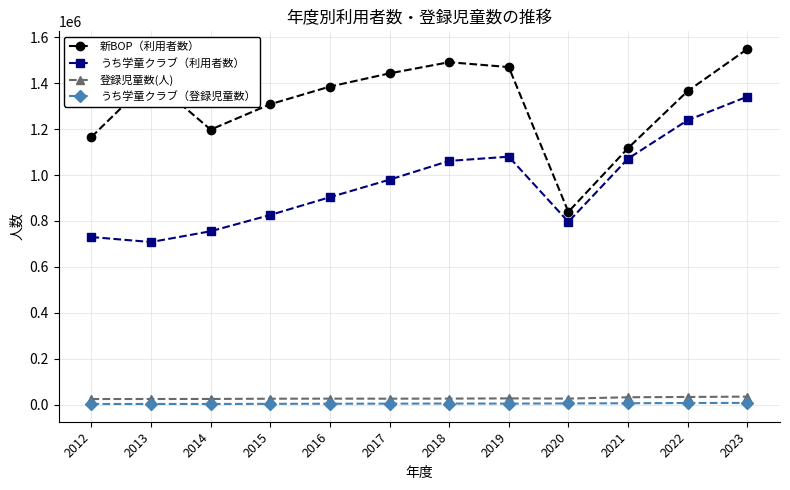

What value does the うち学童クラブ（利用者数） series have at 2021?

1071115